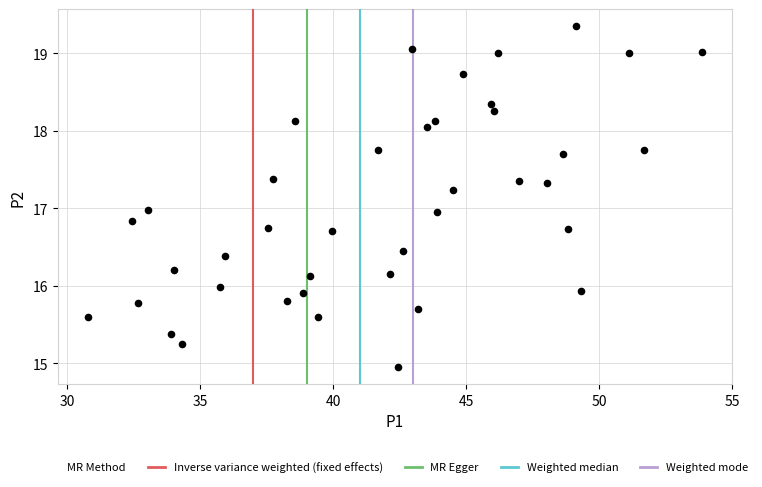

What is the range of Y values (max minus min)?

4.4